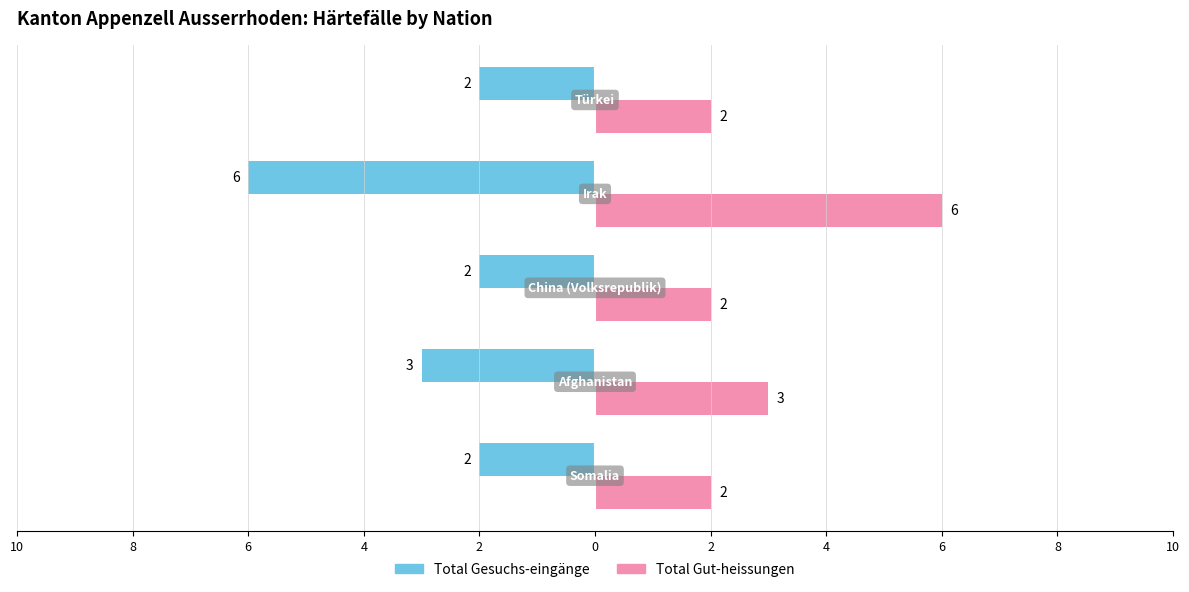

What are all the series names shown in the legend?

Total Gesuchs-eingänge, Total Gut-heissungen